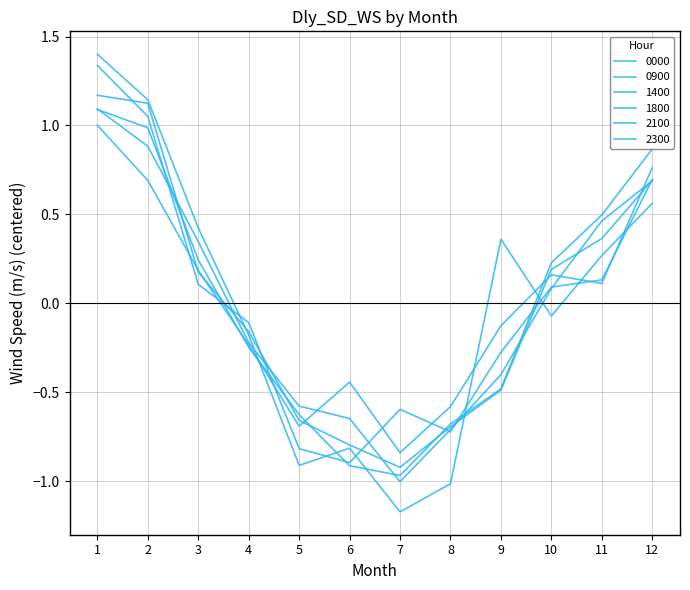

How many negative values does the 0900 series have?

6